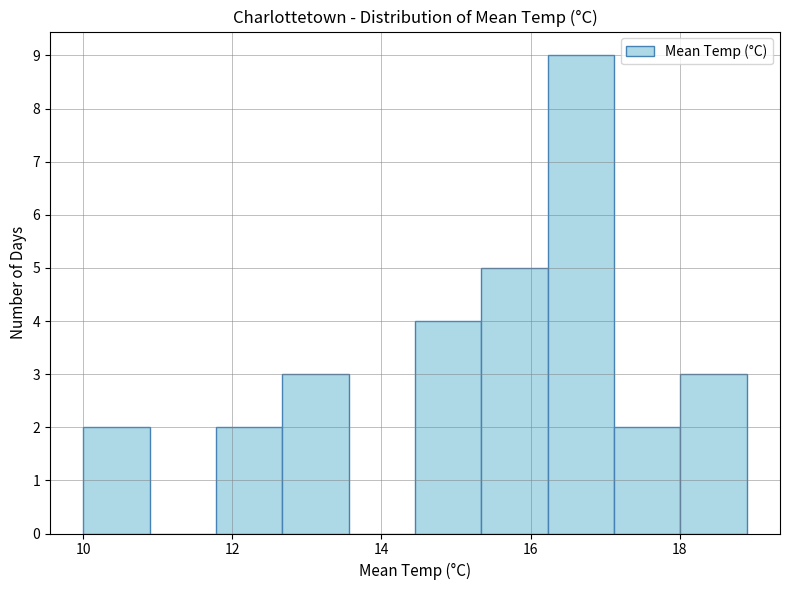

Over which range of the x-axis is the bar tallest?

16.2 to 17.2